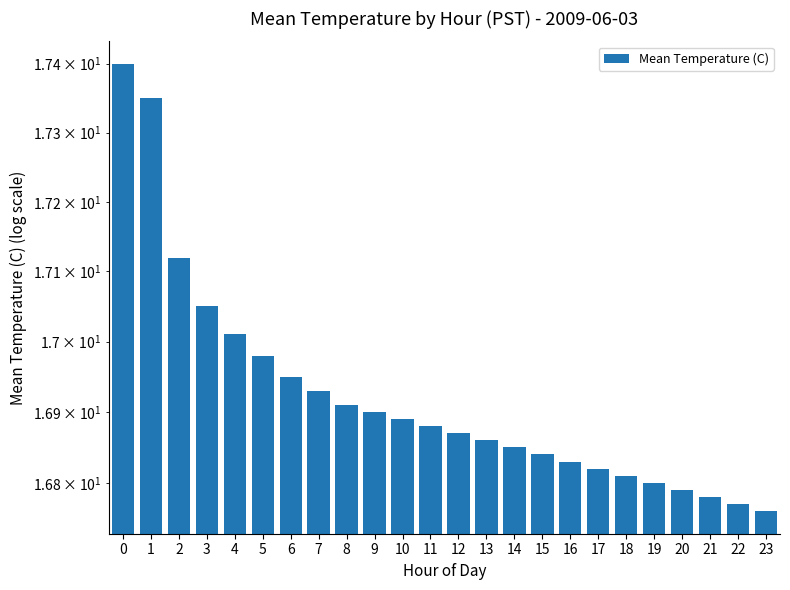

What is the greatest value displayed?

17.4